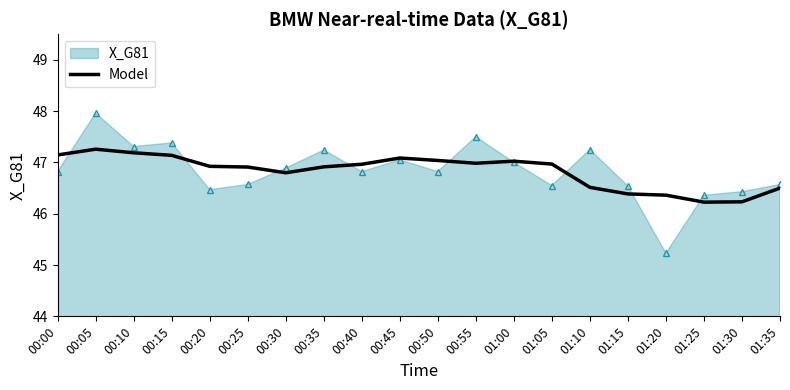

Rank the series by their maximum value, from lowest to highest.

Model, X_G81